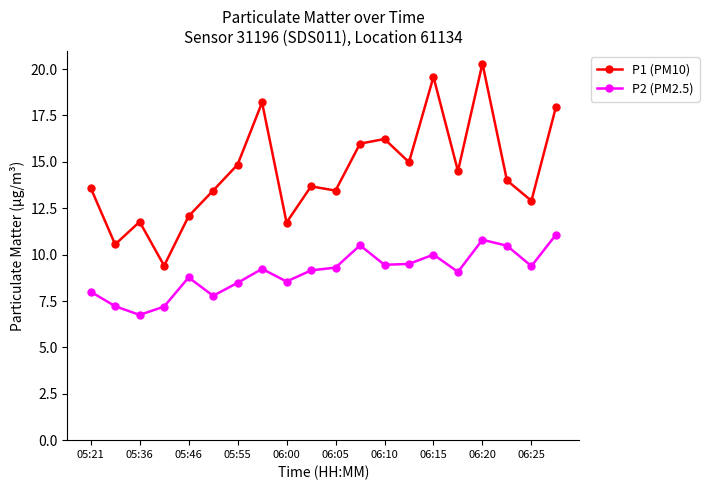

What is the average value of the P2 (PM2.5) series?

9.0